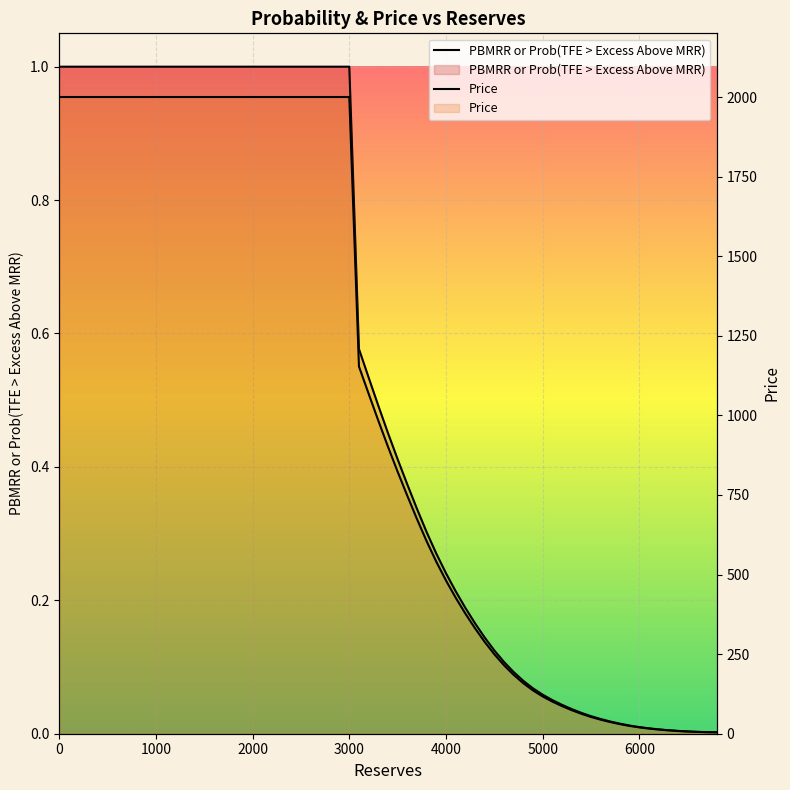

At how many categories does at least one series exceed 1432?

2